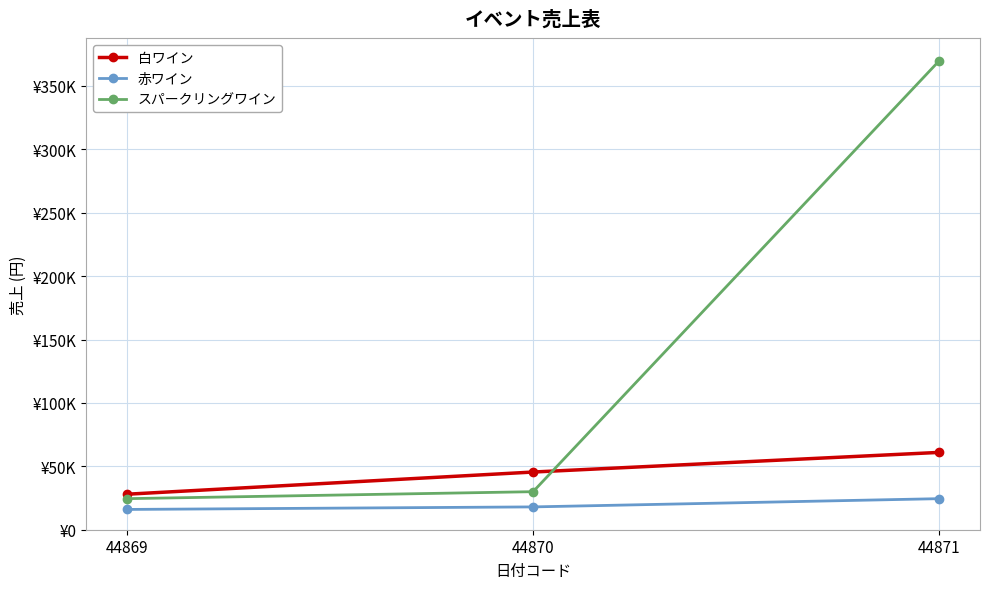

At which label does 白ワイン first exceed 45500?

44871